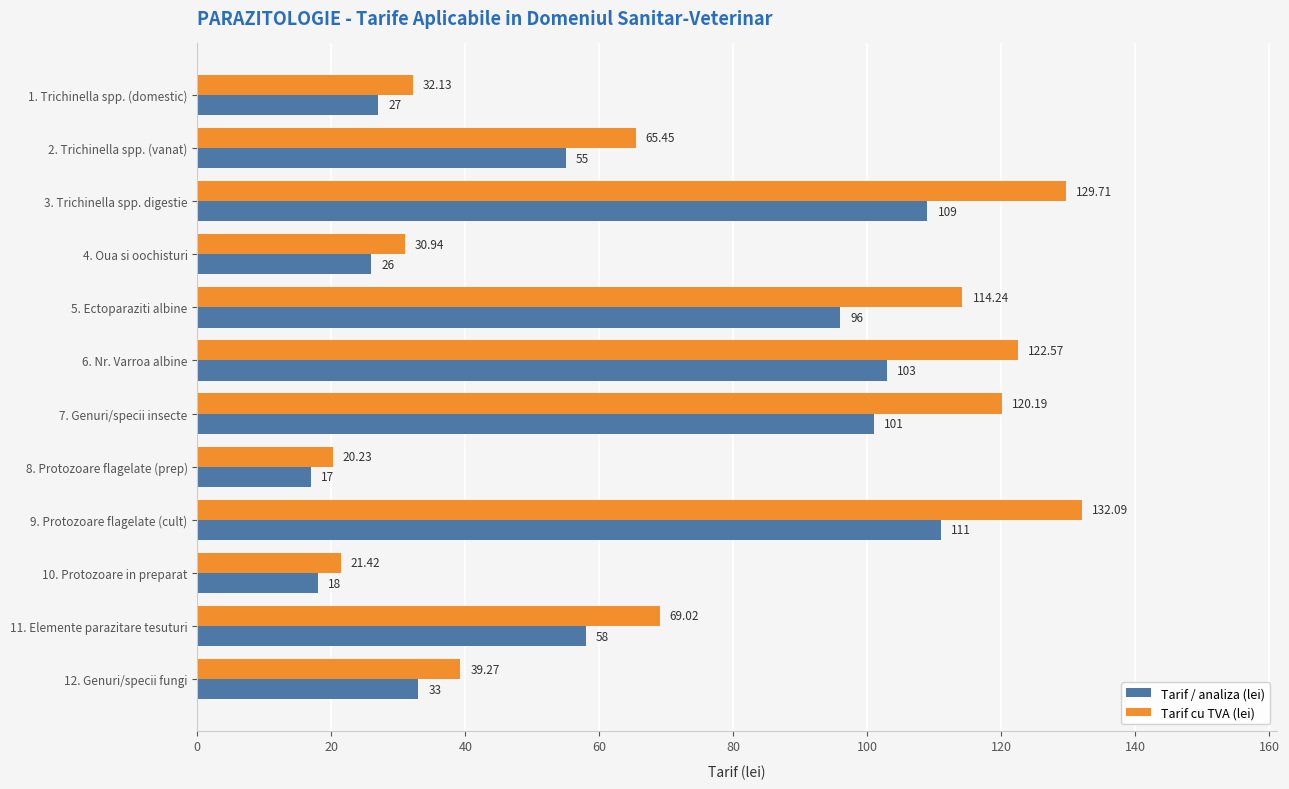

Which category has the lowest value across all series?

8. Protozoare flagelate (prep)